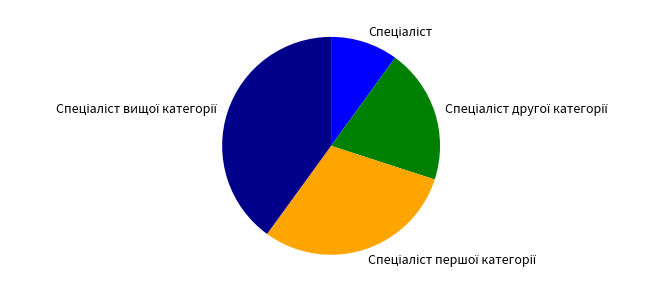

Count the number of slices in the pie.

4